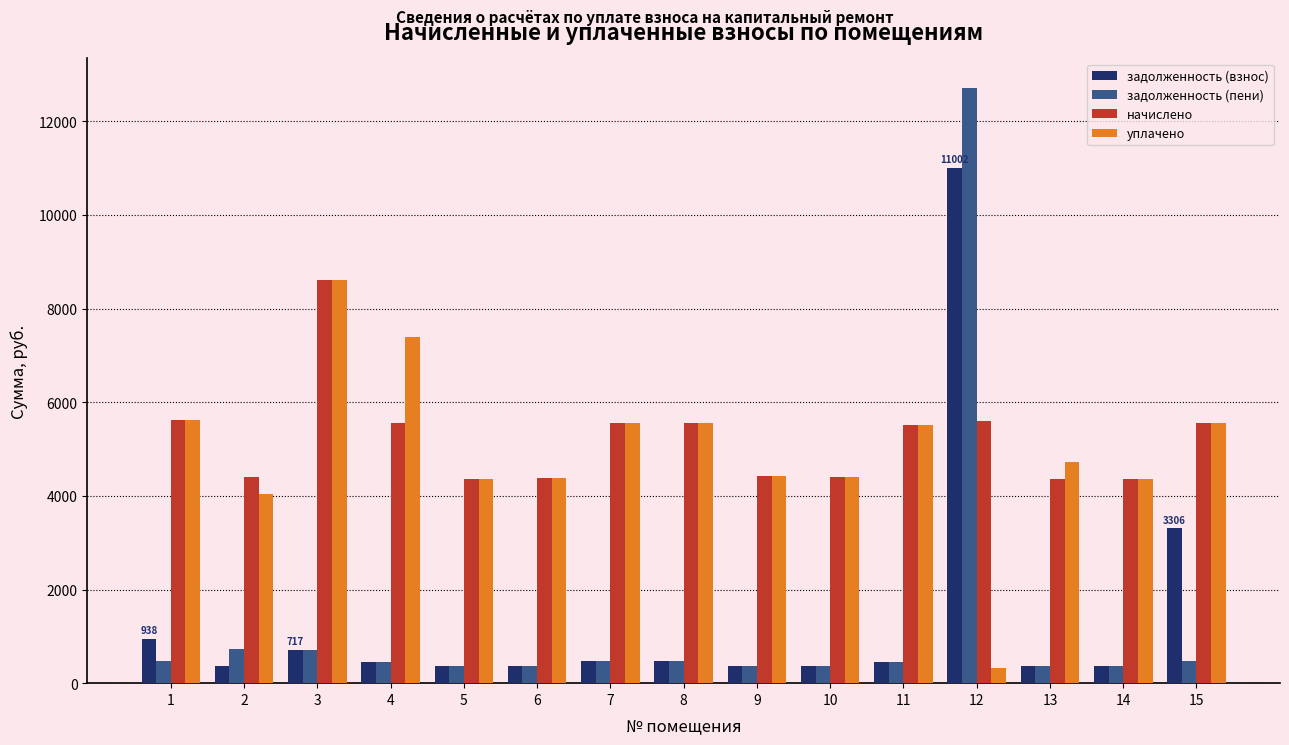

What is the difference between the уплачено values at 6 and 7?

1167.5